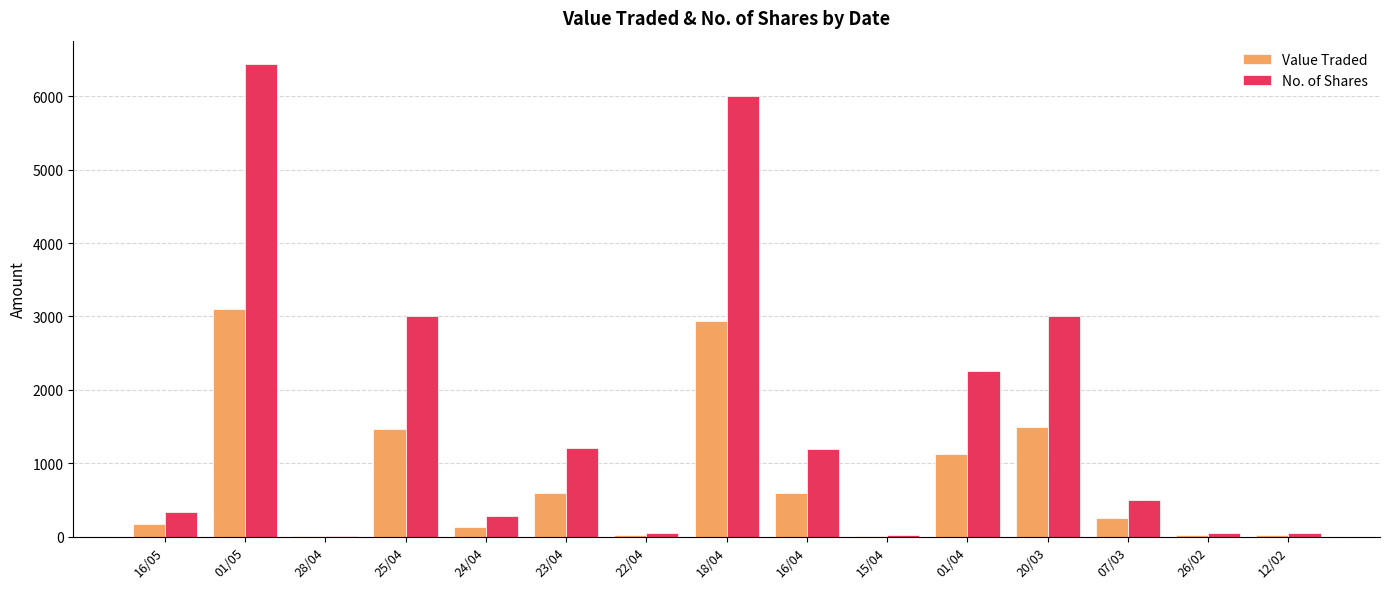

What is the spread (max minus min) of values at 24/04?

142